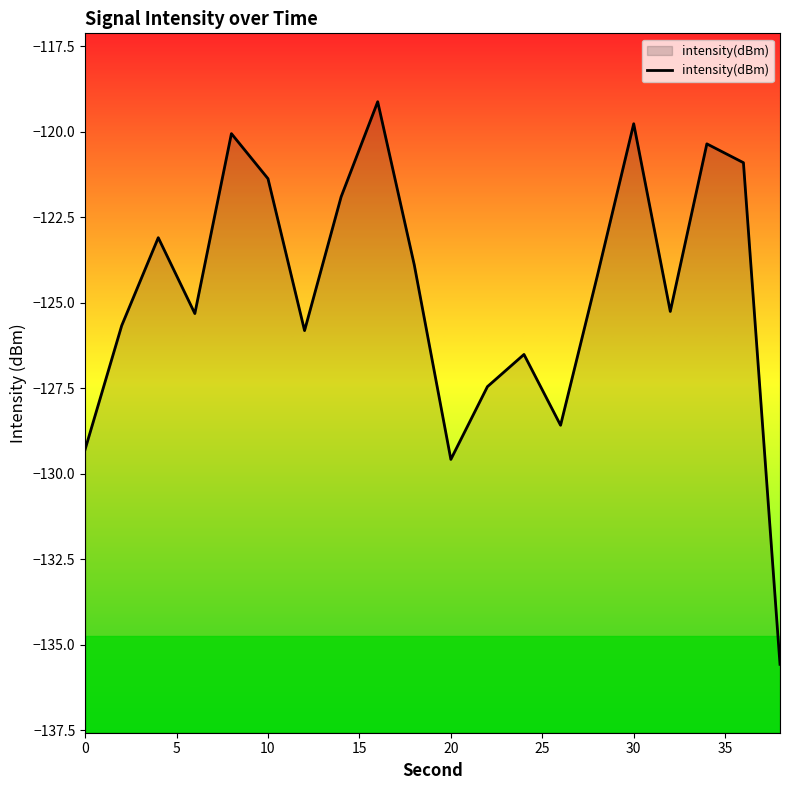

Reading right to left, transcribe all the data shown in this chart.

-135.6	-120.9	-120.4	-125.3	-119.8	-124.2	-128.6	-126.5	-127.4	-129.6	-123.9	-119.1	-121.9	-125.8	-121.4	-120.1	-125.3	-123.1	-125.7	-129.3